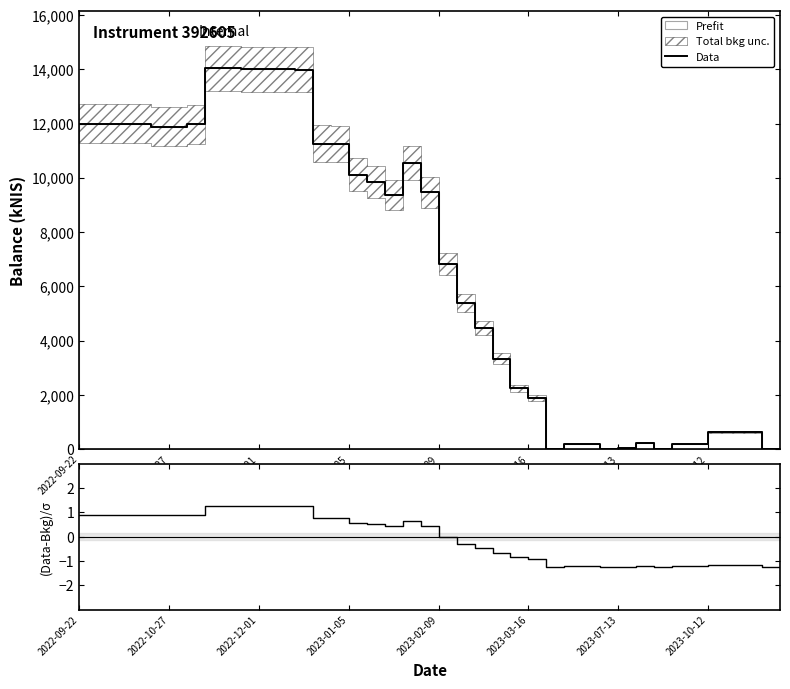

What is the sum of all Data values?

278733.6